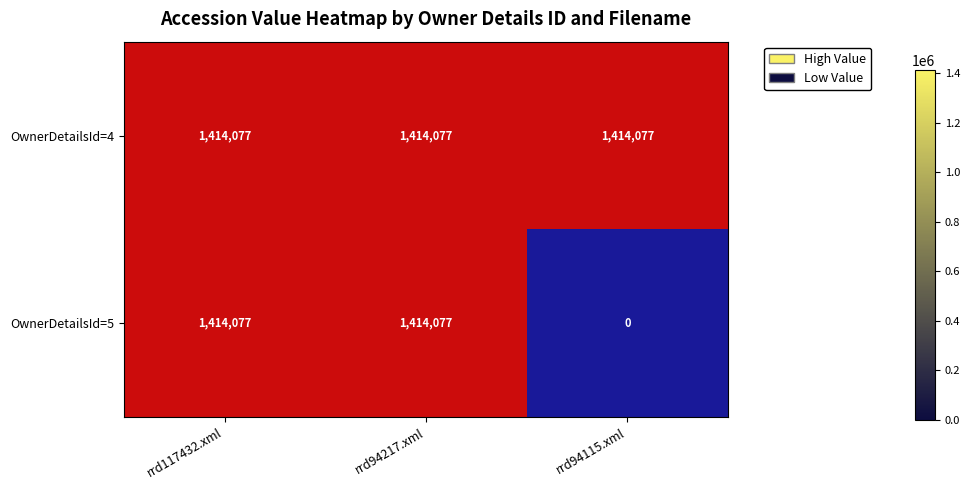

Between rrd94217.xml and rrd94115.xml, which series saw the biggest shift?

OwnerDetailsId=5